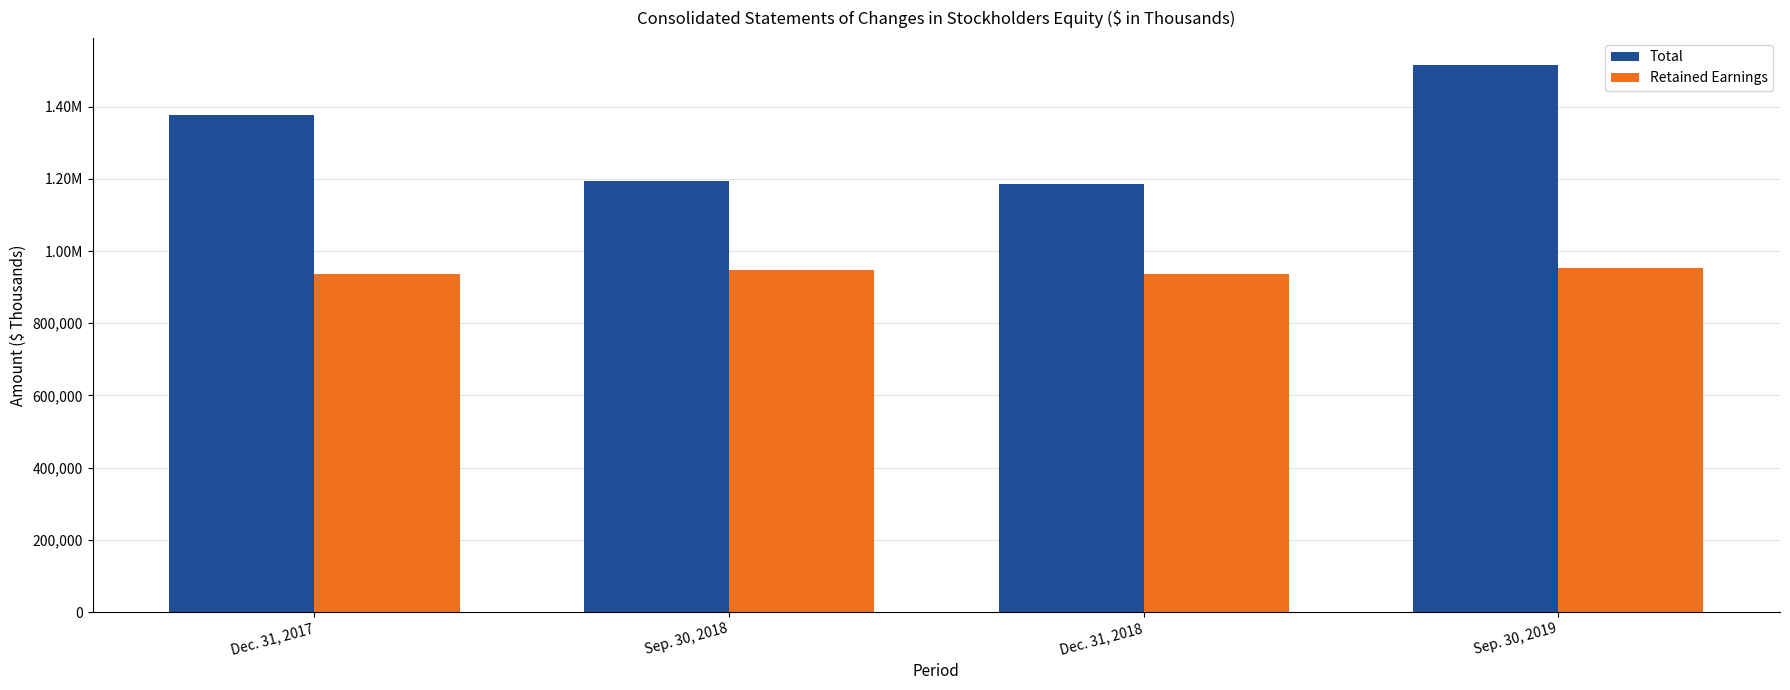

Which series has the largest total across all categories?

Total